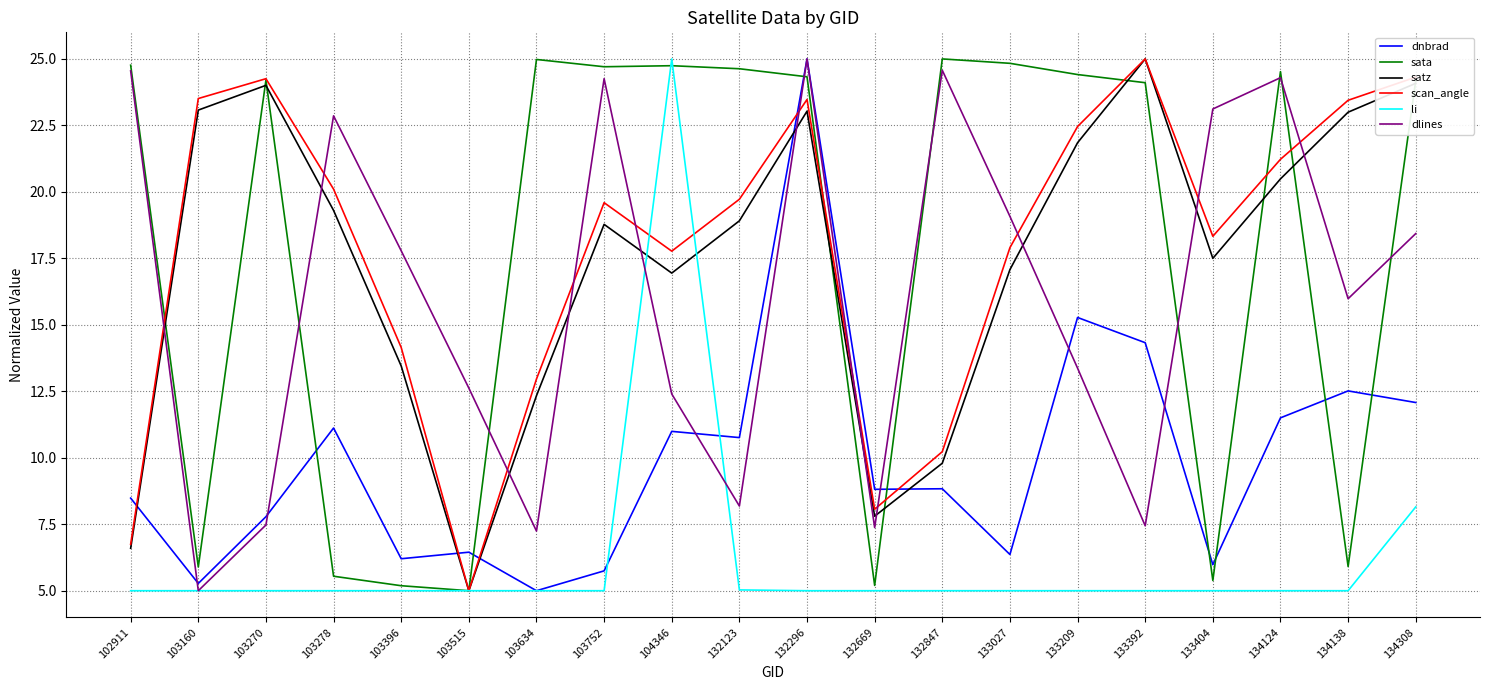

What is the difference between the satz values at 103278 and 132669?

11.5